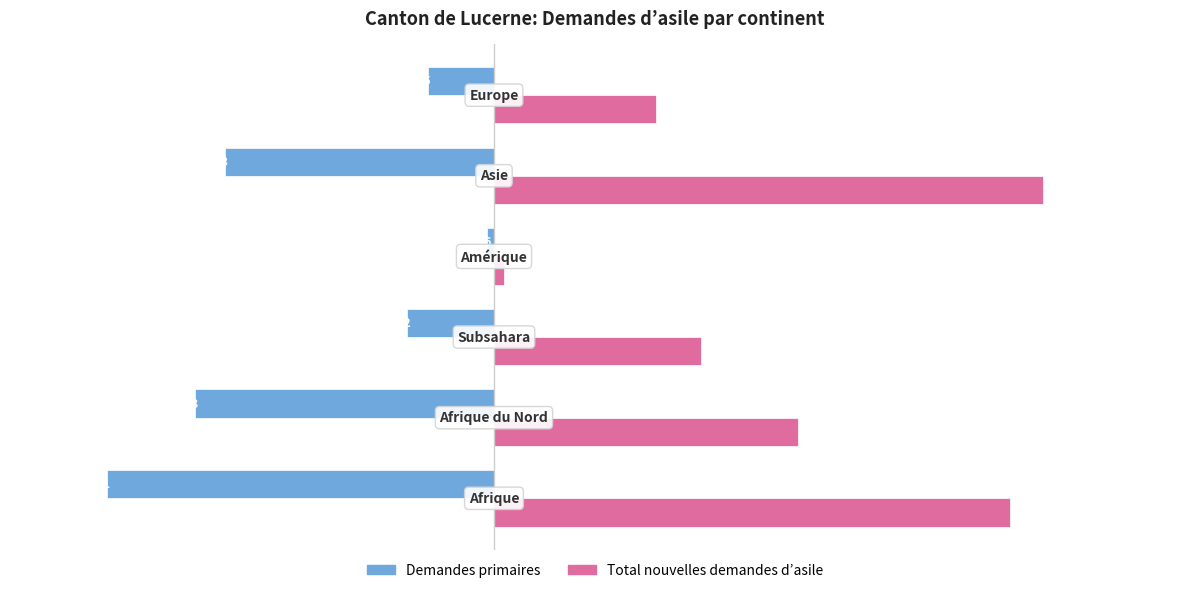

What is the highest value of the Demandes primaires series?

-6